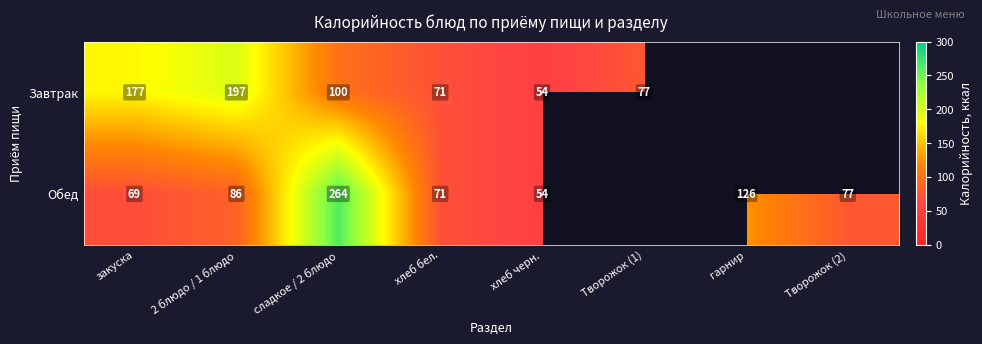

What is the difference between the highest and lowest values at сладкое / 2 блюдо?

164